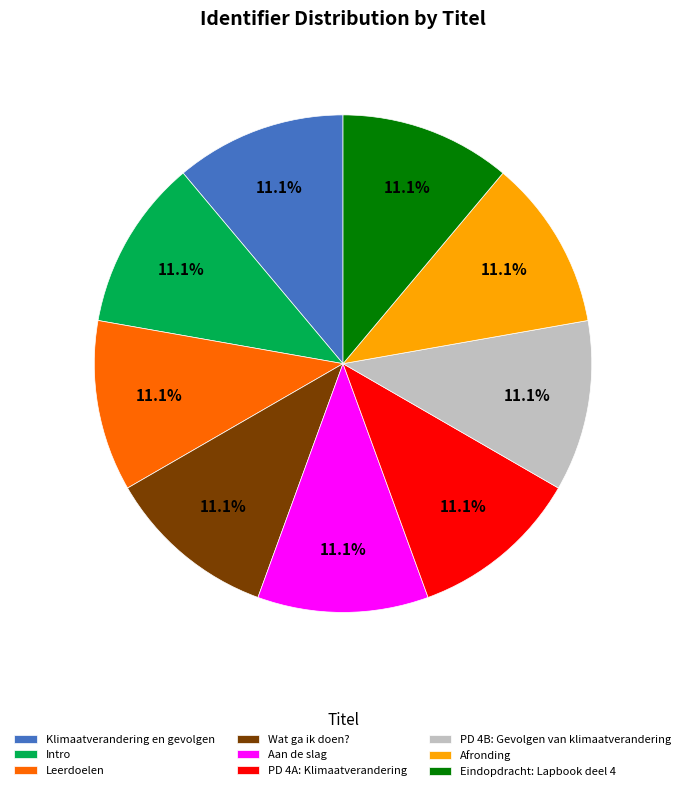

True or false: Wat ga ik doen? accounts for 4% of the total.

False